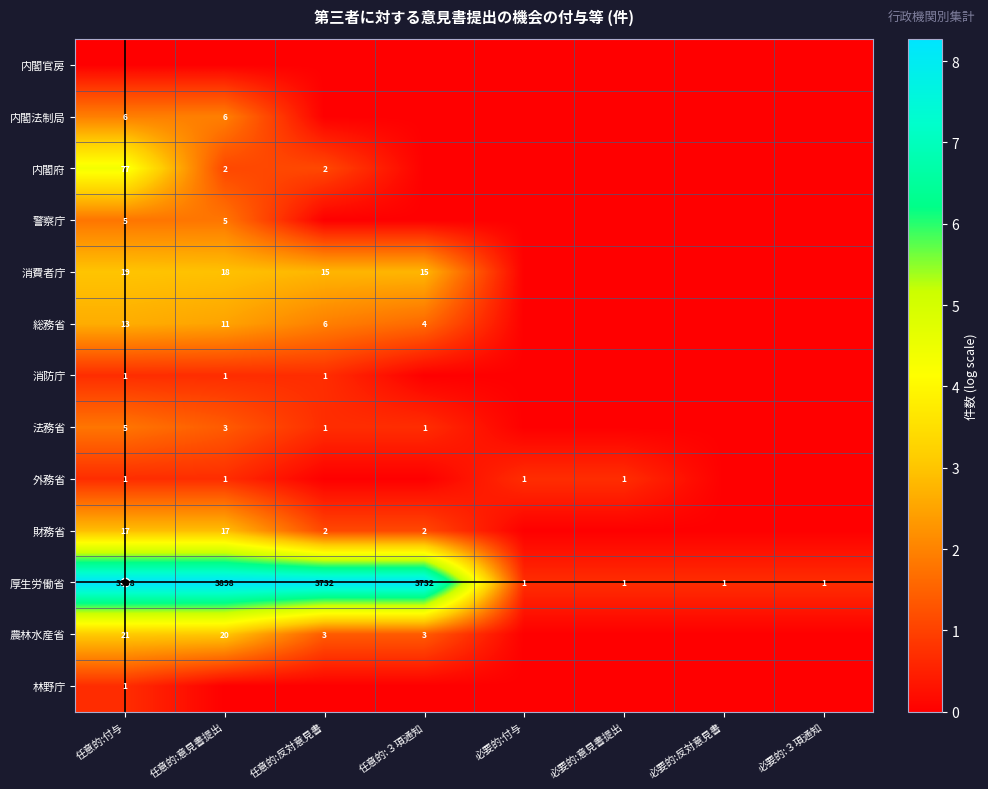

The 警察庁 series shows 1.8 at 任意的:意見書提出. True or false?

True